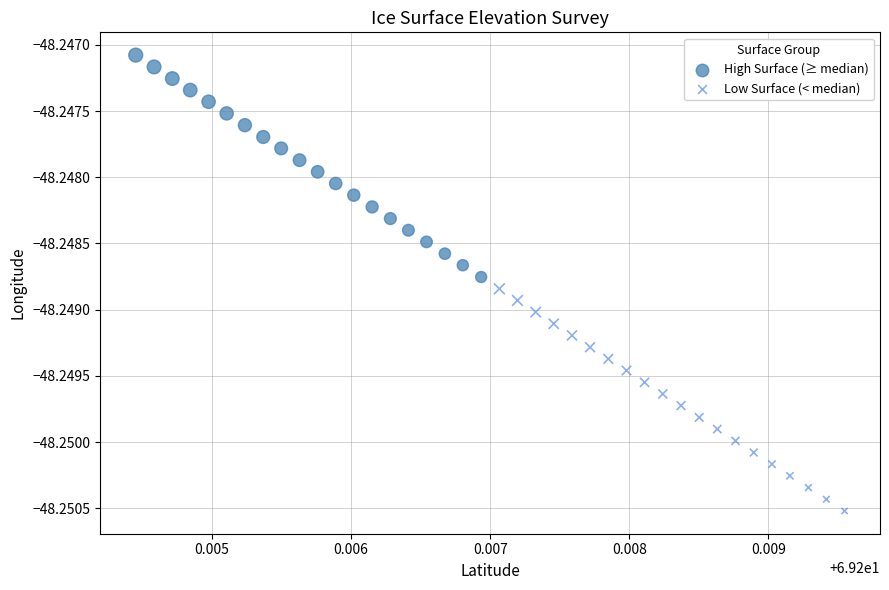

Which series contains the highest Y value?

High Surface (≥ median)